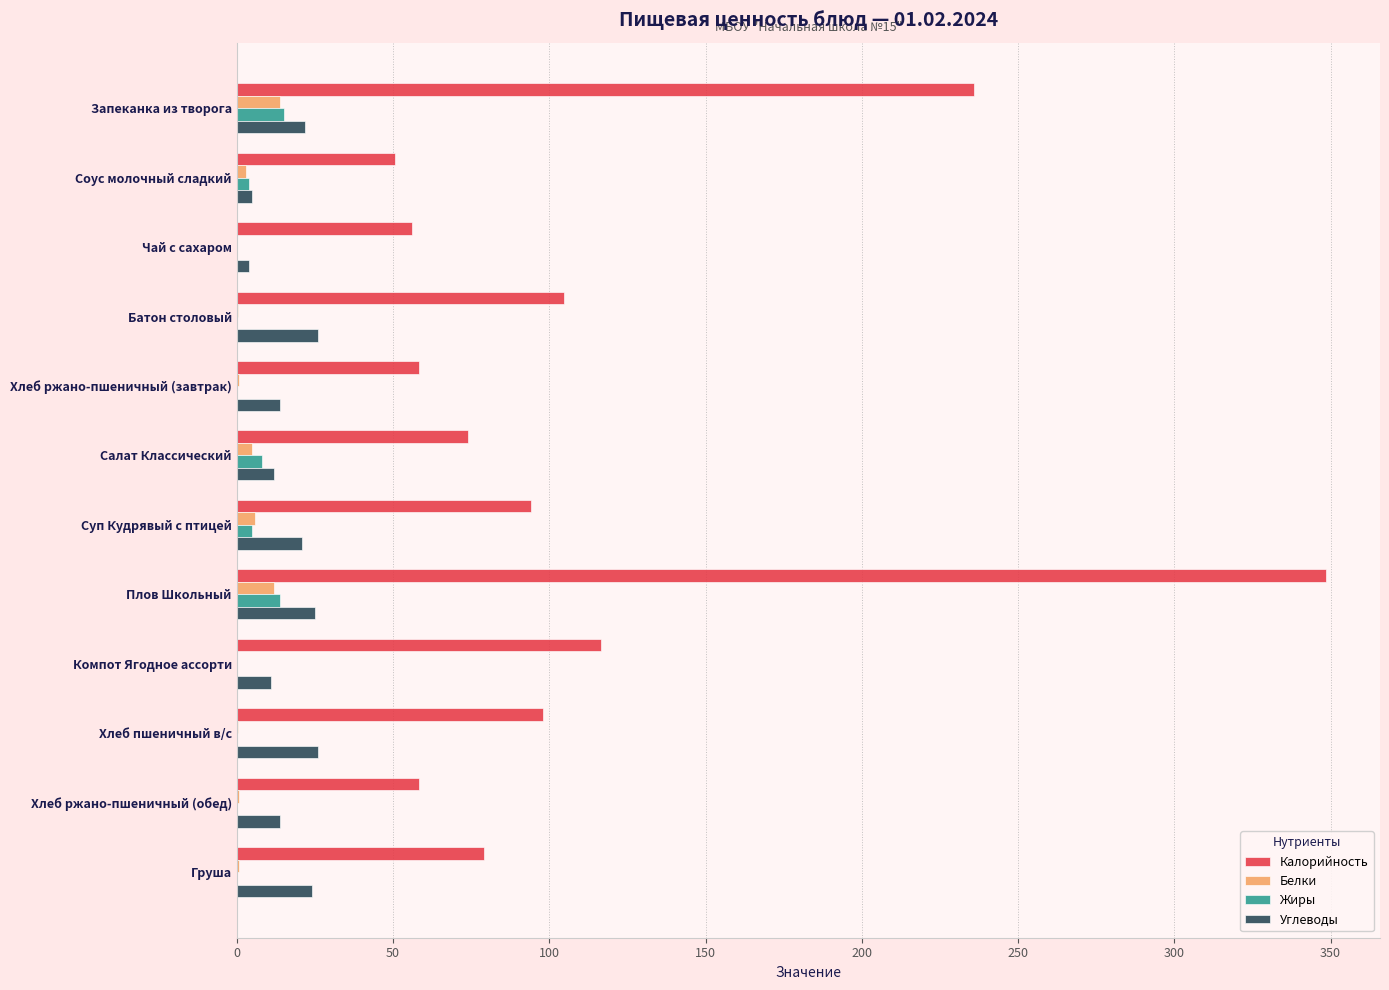

Is it true that Калорийность equals 96.9 at Хлеб ржано-пшеничный (завтрак)?

False